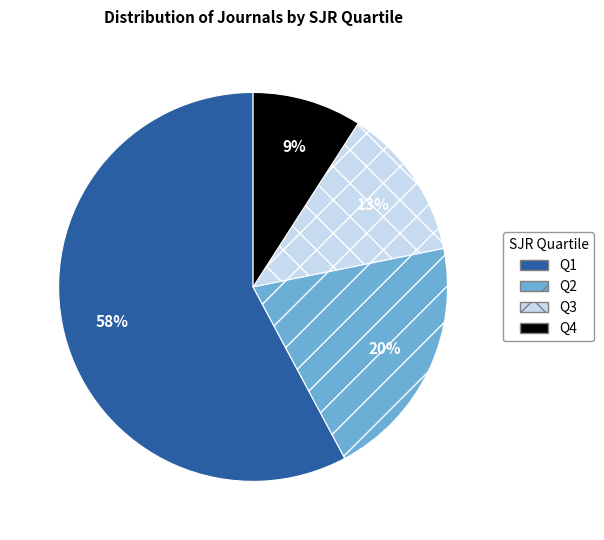

What is the ratio of the value at Q4 to the value at Q3?

0.7